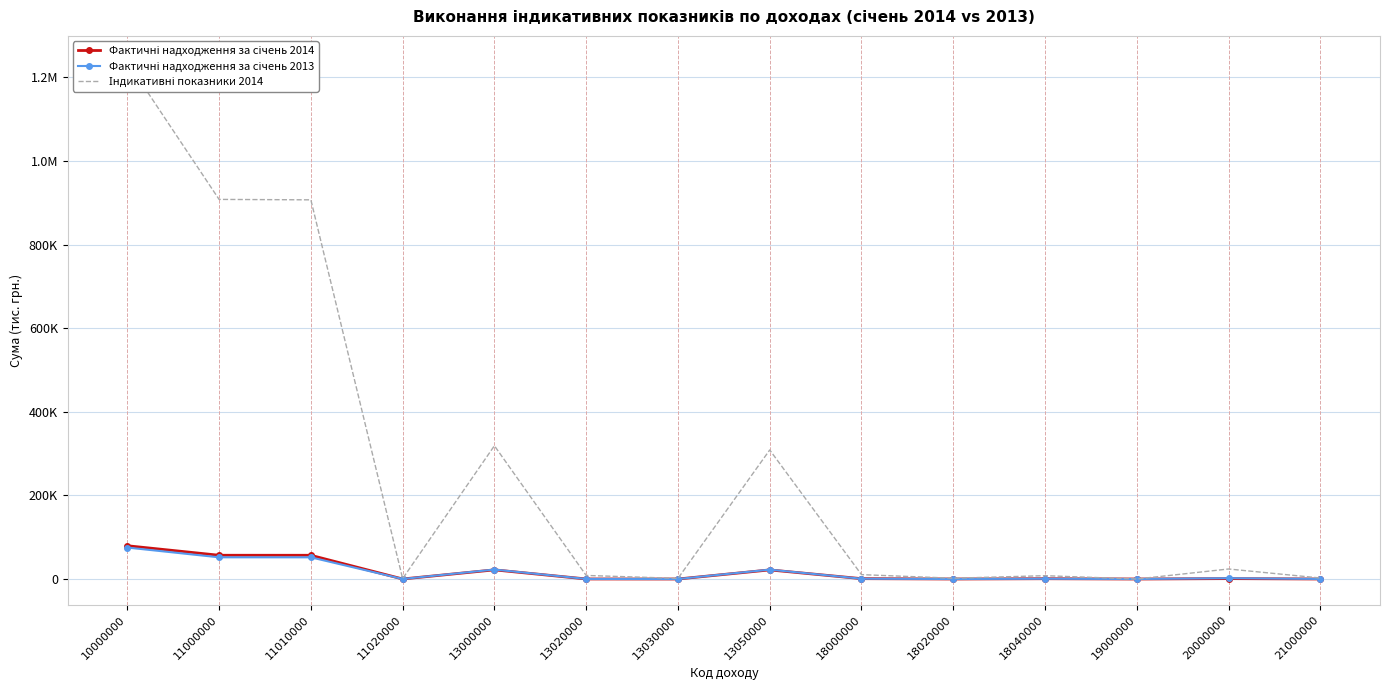

What are all the series names shown in the legend?

Фактичні надходження за січень 2014, Фактичні надходження за січень 2013, Індикативні показники 2014